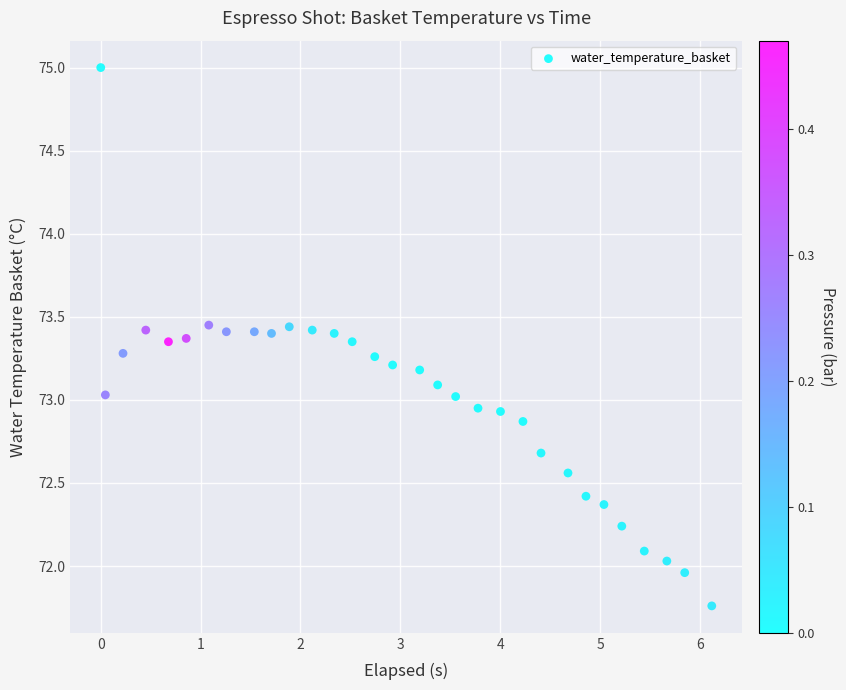

What is the range of X values (max minus min)?

6.1